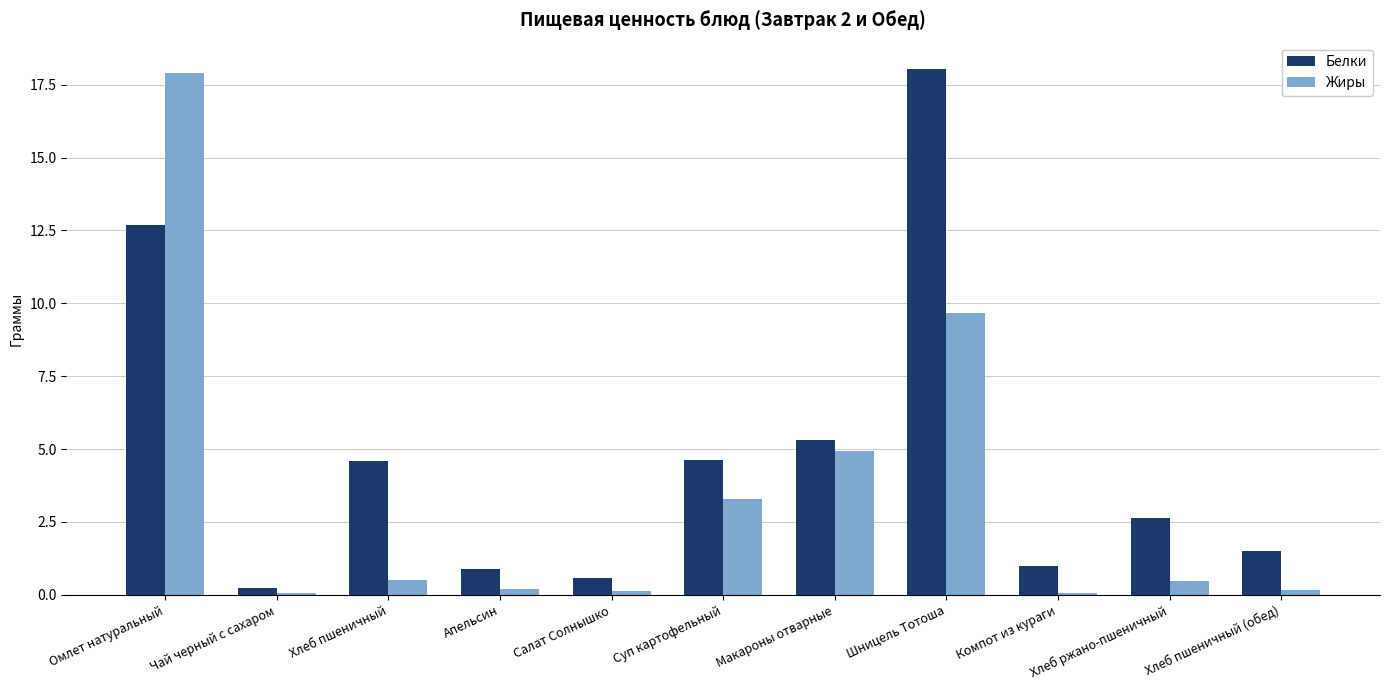

What is the sum of the Белки values at Омлет натуральный and Шницель Тотоша?

30.7